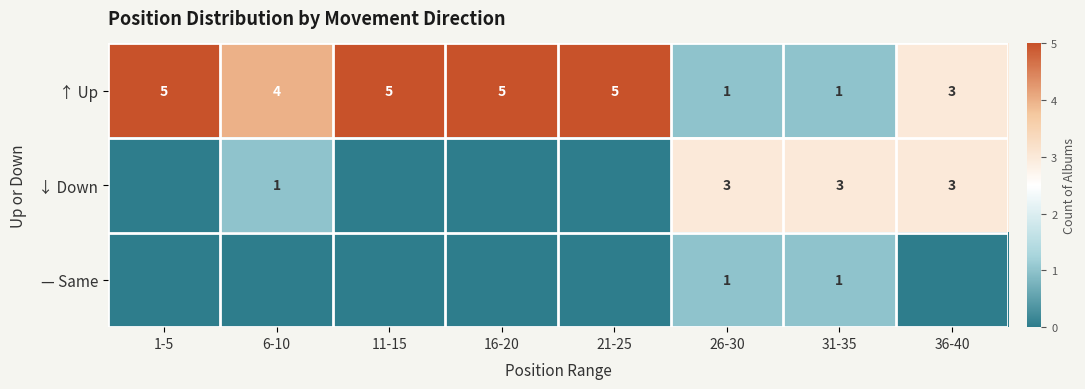

At which category does the chart reach its peak across all series?

1-5